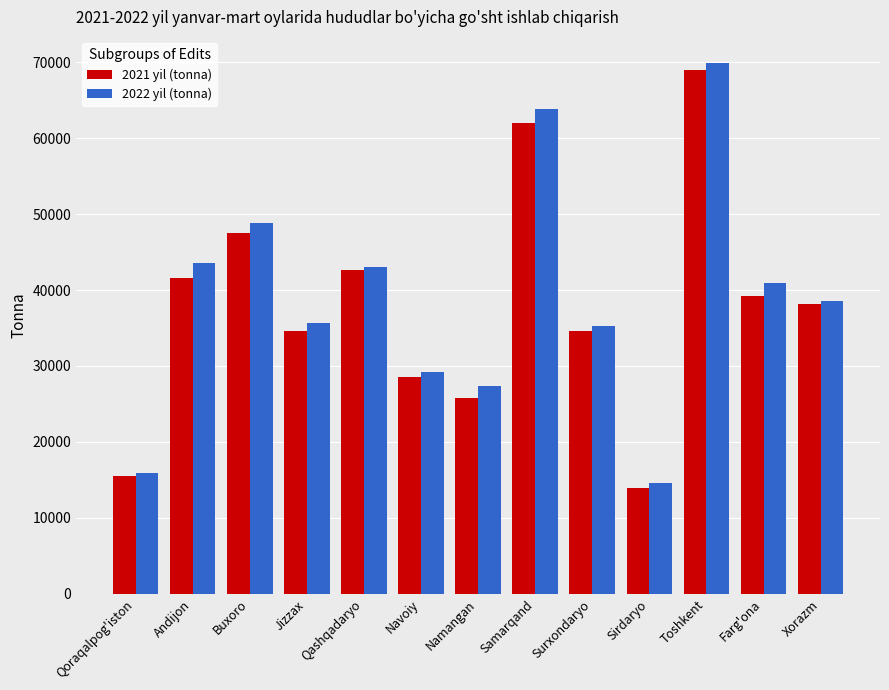

At which category does the chart reach its minimum across all series?

Sirdaryo